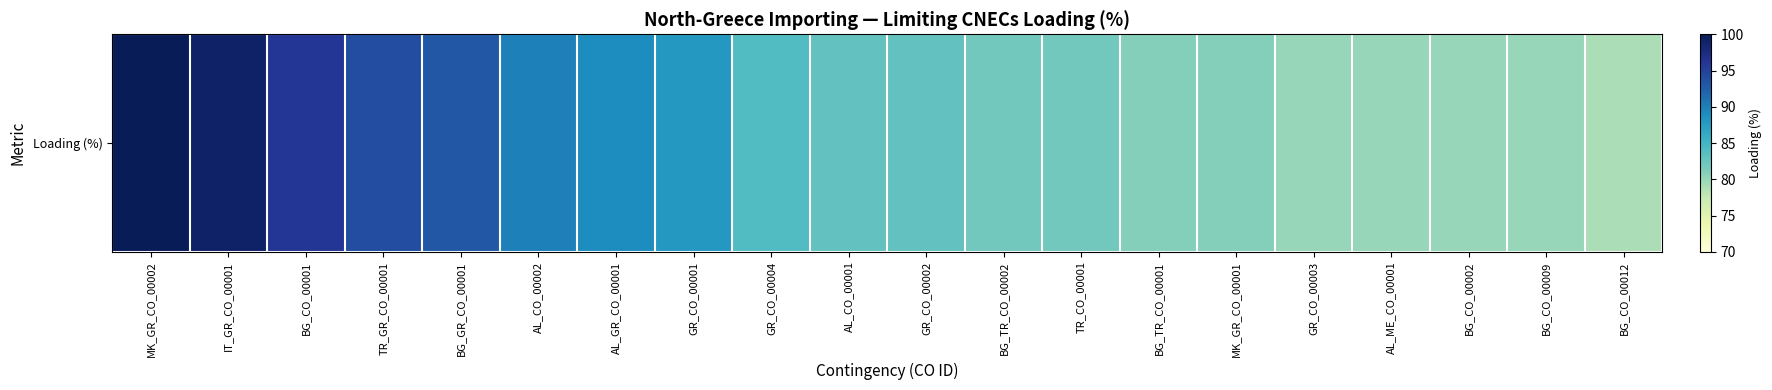

Reading right to left, transcribe all the data shown in this chart.

79	80	80	80	80	81	81	82	82	83	83	84	88	89	90	93	94	96	99	100